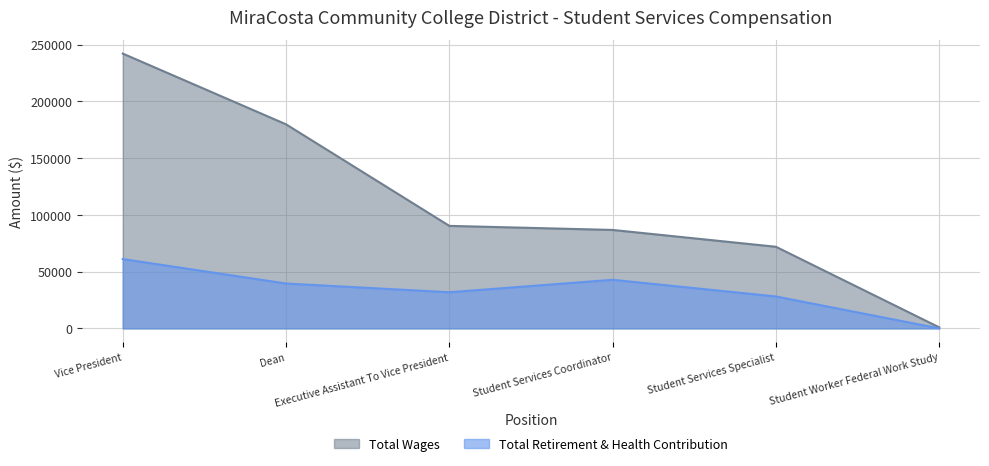

What position from the left is Executive Assistant To Vice President?

3